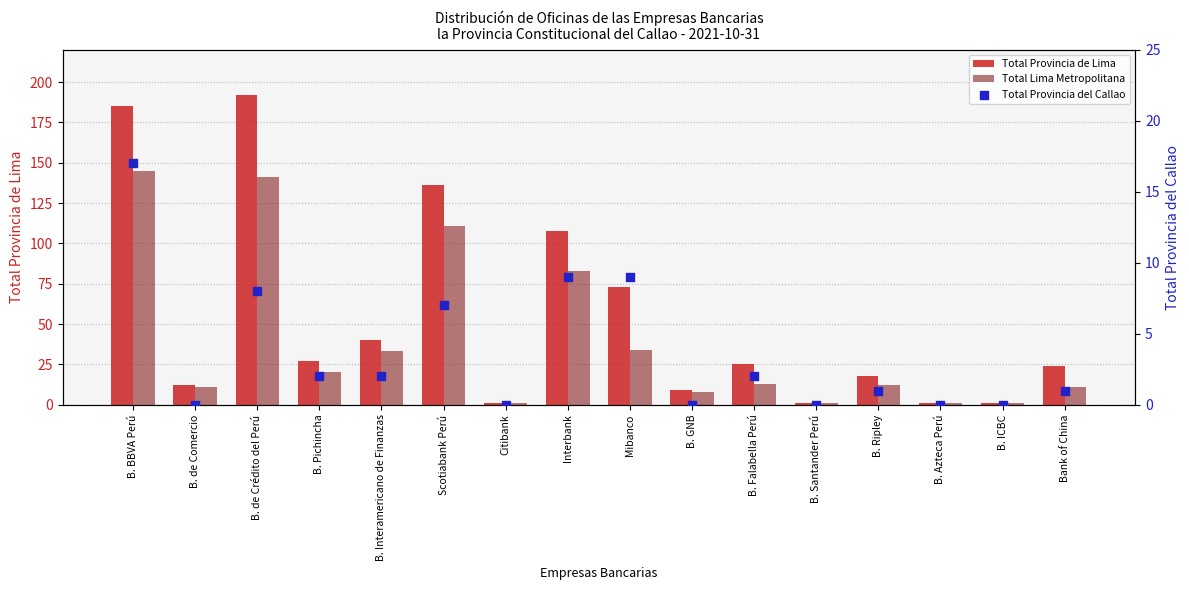

At how many categories does at least one series exceed 49?

5